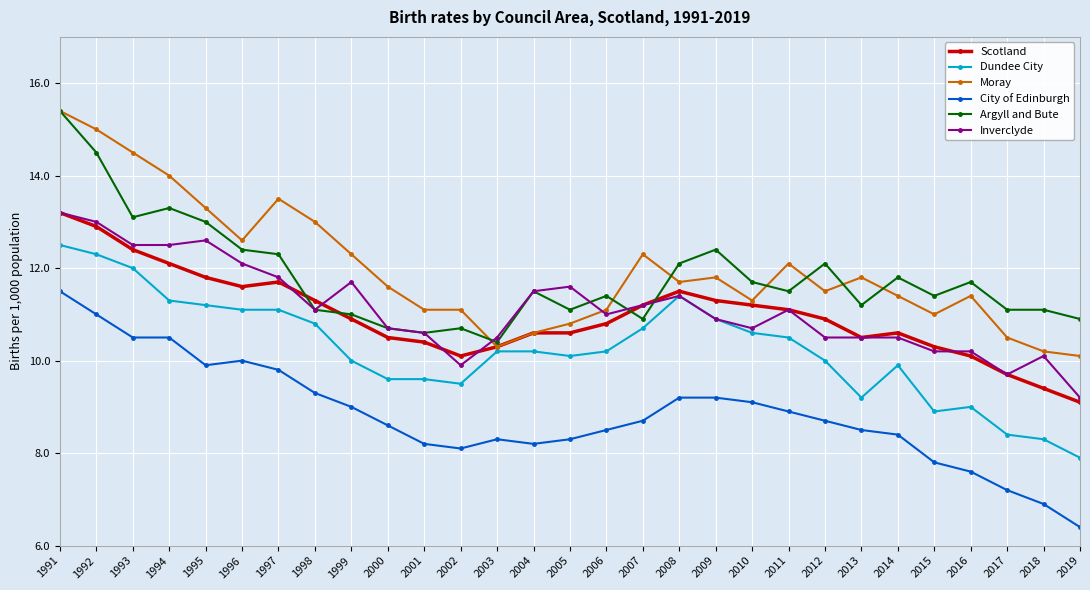

True or false: Moray has a value of 12.6 at 1996.

True